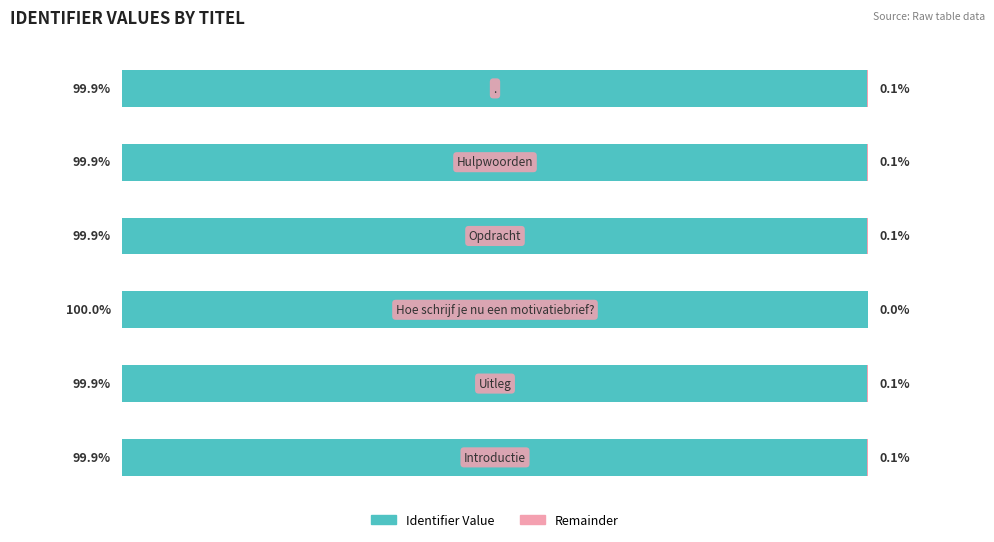

How many bars are there in each group?

2